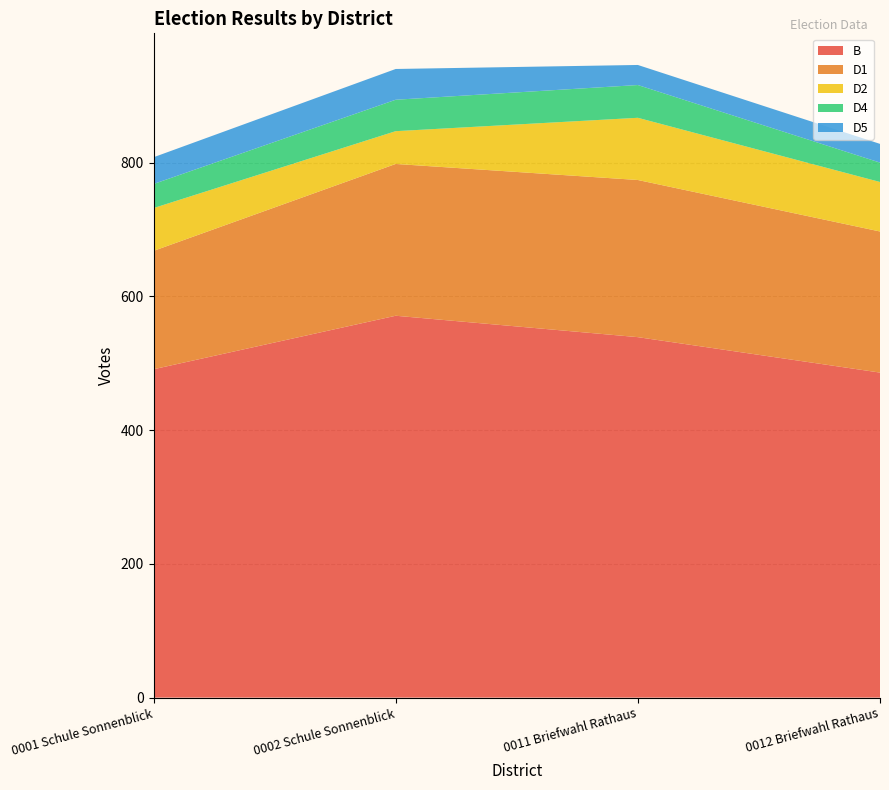

Reading right to left, what are all the values shown in this chart?

B: 0012 Briefwahl Rathaus=486	0011 Briefwahl Rathaus=539	0002 Schule Sonnenblick=571	0001 Schule Sonnenblick=491
D1: 0012 Briefwahl Rathaus=211	0011 Briefwahl Rathaus=235	0002 Schule Sonnenblick=227	0001 Schule Sonnenblick=177
D2: 0012 Briefwahl Rathaus=74	0011 Briefwahl Rathaus=93	0002 Schule Sonnenblick=49	0001 Schule Sonnenblick=64
D4: 0012 Briefwahl Rathaus=29	0011 Briefwahl Rathaus=49	0002 Schule Sonnenblick=47	0001 Schule Sonnenblick=36
D5: 0012 Briefwahl Rathaus=28	0011 Briefwahl Rathaus=30	0002 Schule Sonnenblick=46	0001 Schule Sonnenblick=40